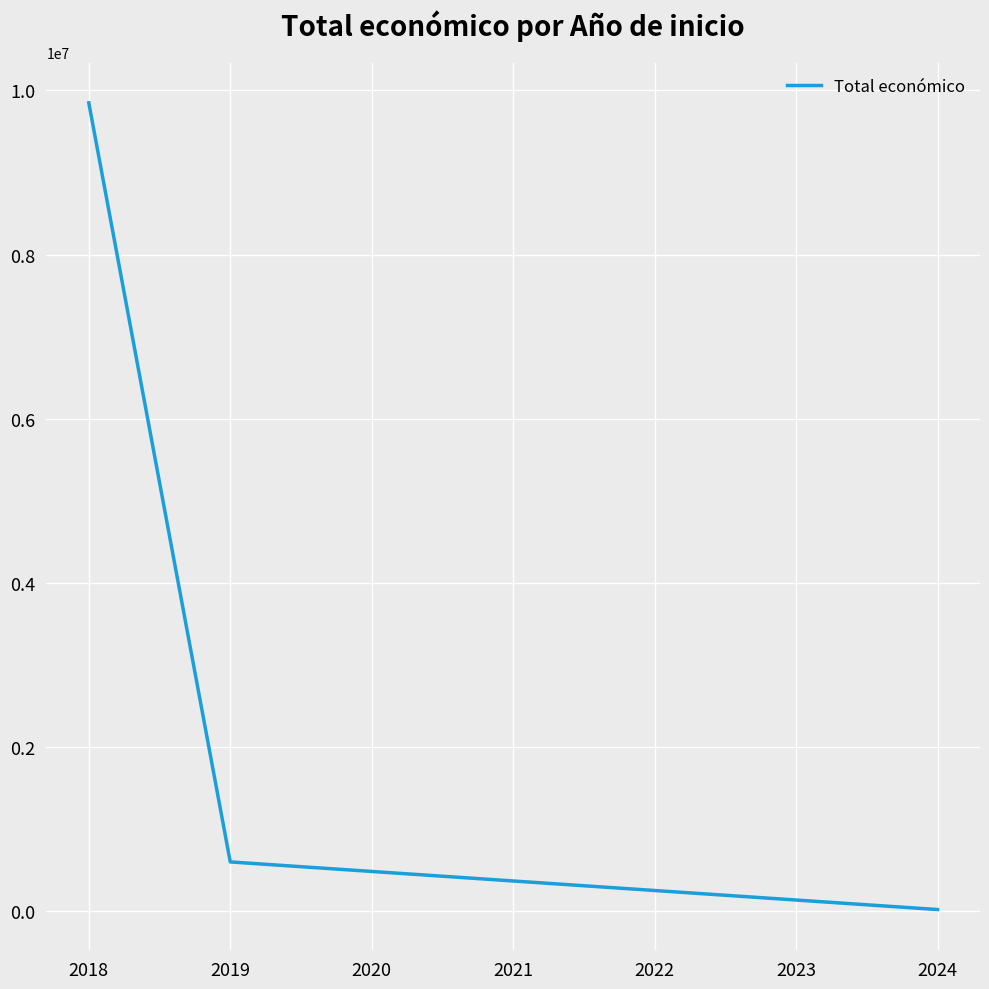

Rank the categories by value from highest to lowest.

2018, 2019, 2024